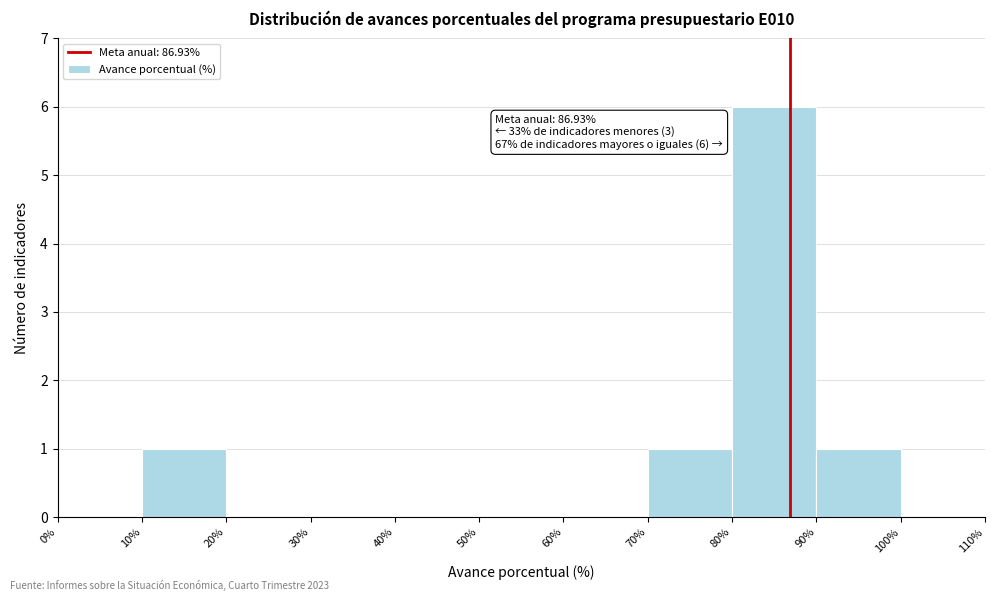

Which range on the x-axis has the tallest bar?

80% to 90%